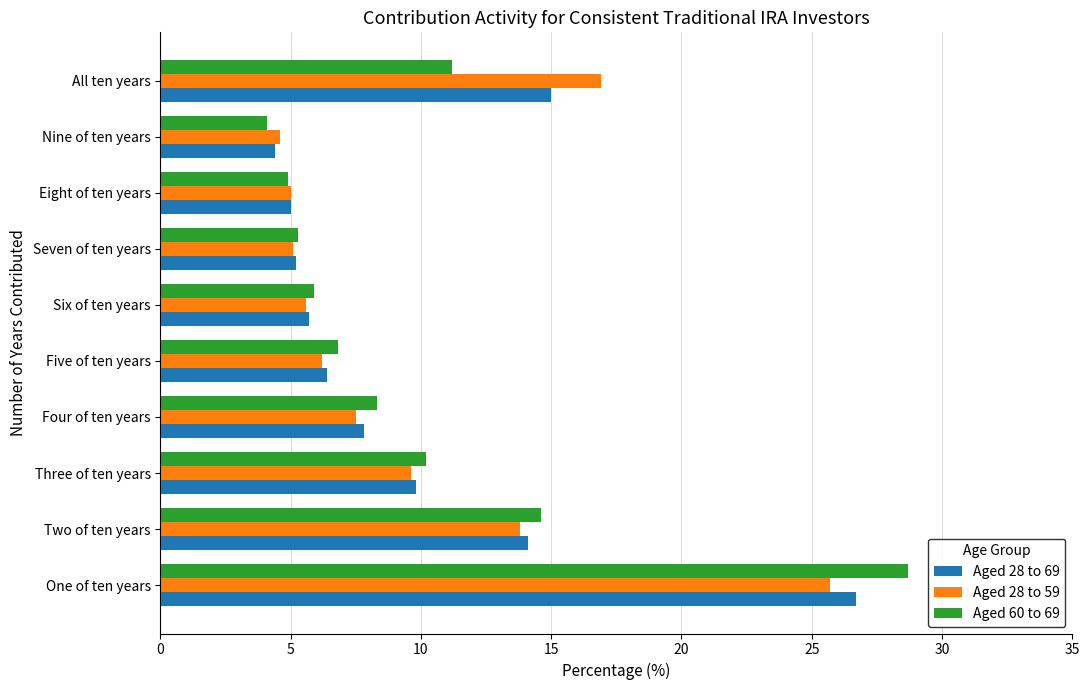

How many values in the Aged 28 to 69 series are below 7?

5